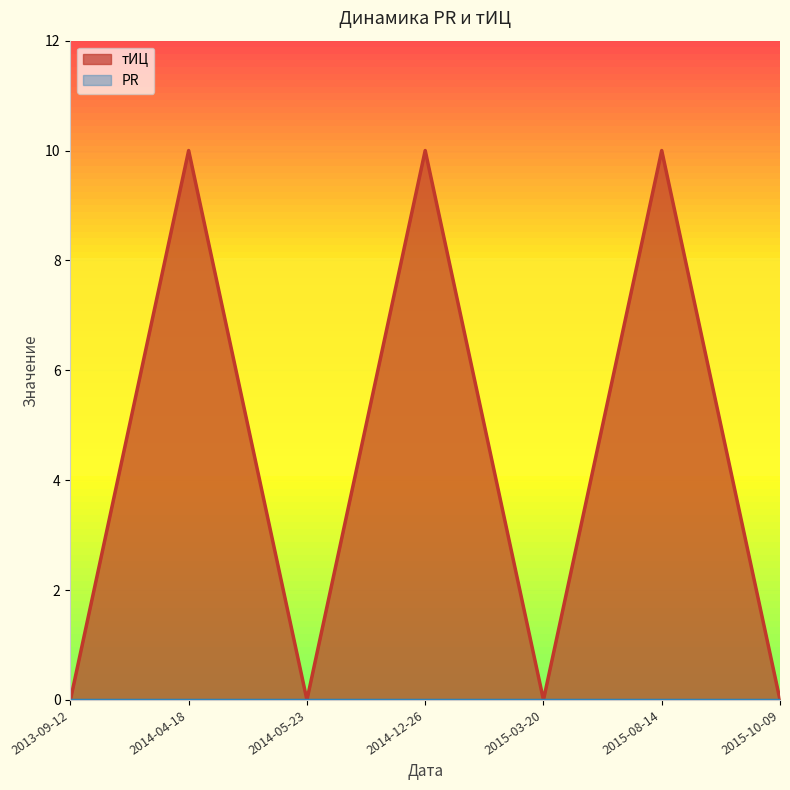

What is the average value?

4